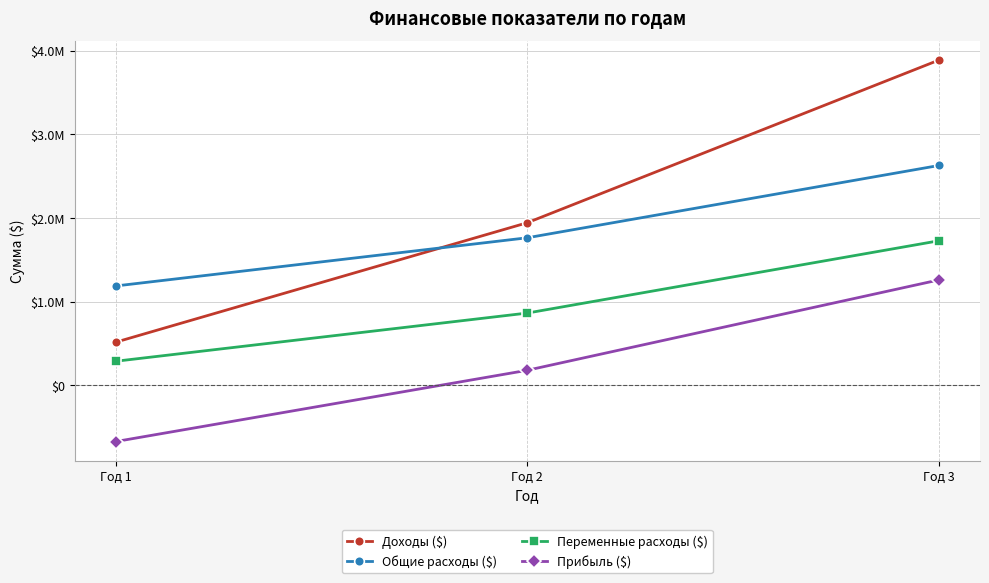

Does the chart have visible grid lines?

Yes